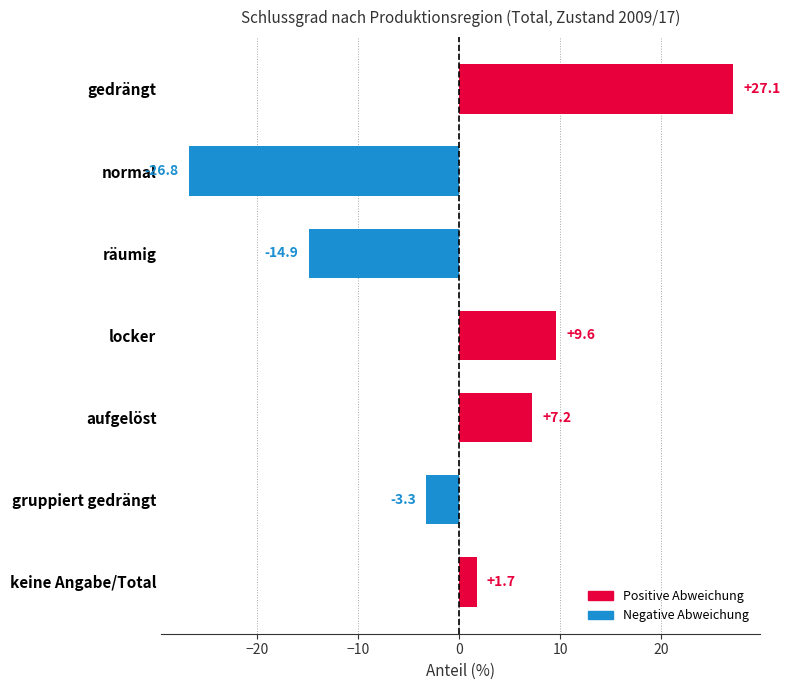

How many values are below zero?

3